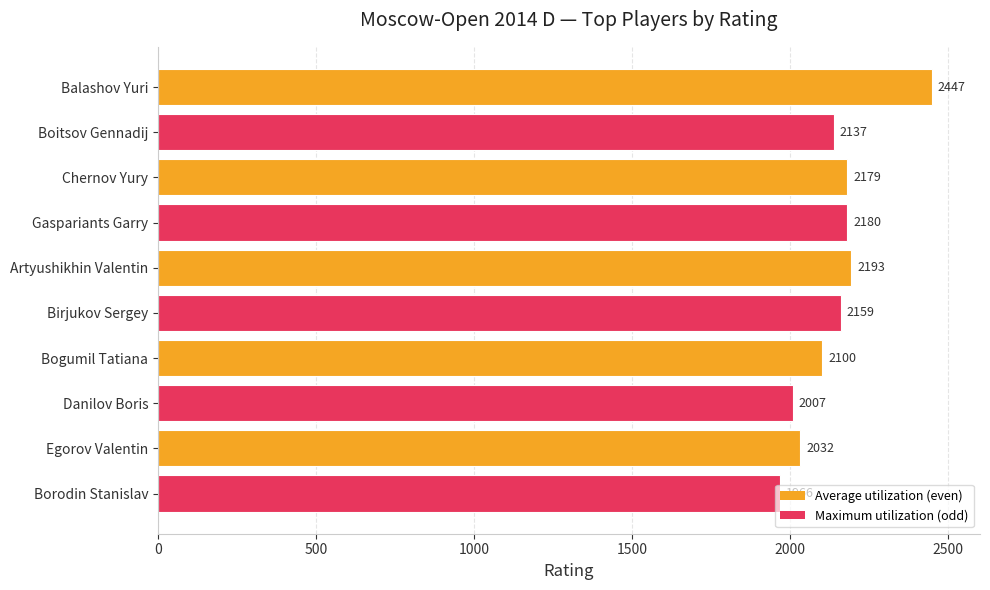

Between Borodin Stanislav and Artyushikhin Valentin, which is larger?

Artyushikhin Valentin